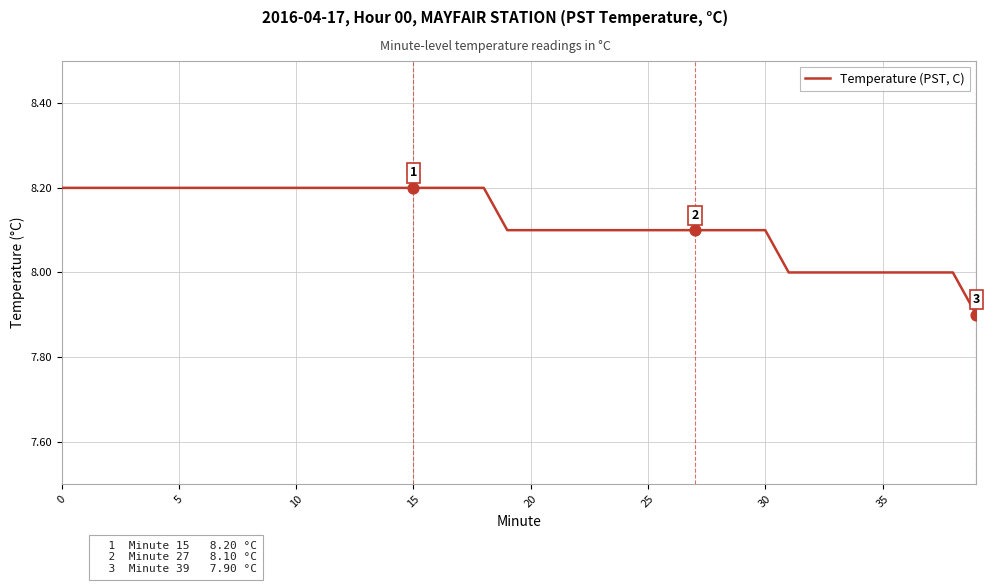

What is the minimum value shown in the chart?

7.9